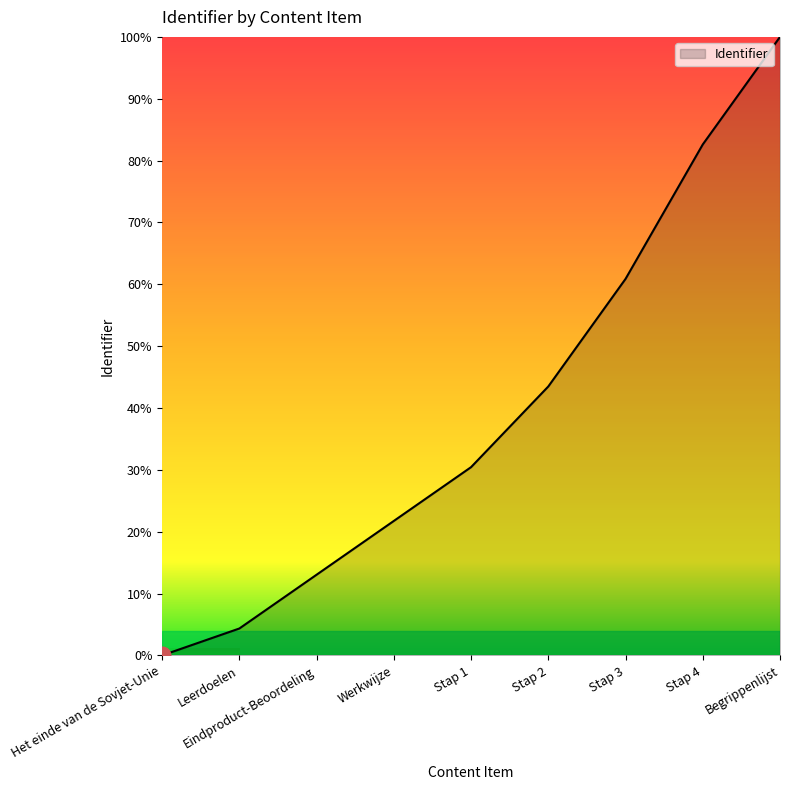

What position from the left is Stap 2?

6